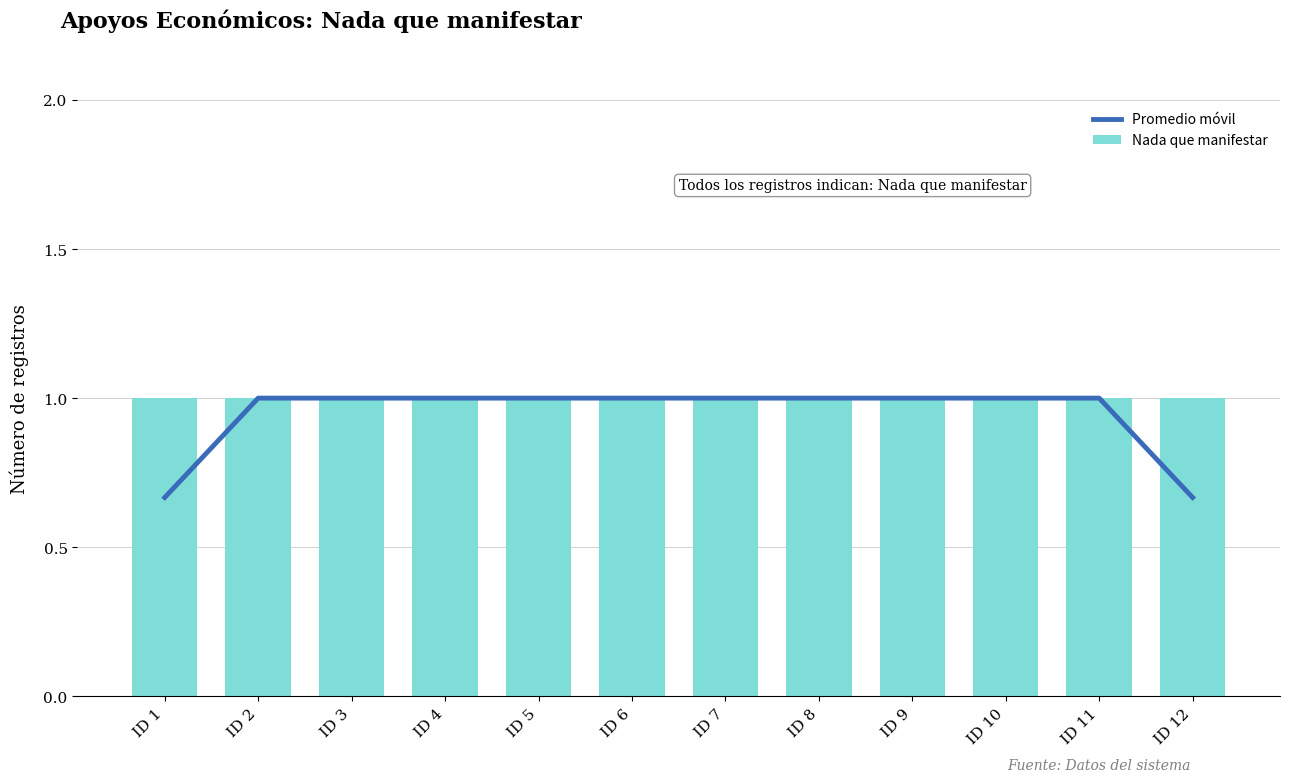

What are all the series names shown in the legend?

Promedio móvil, Nada que manifestar